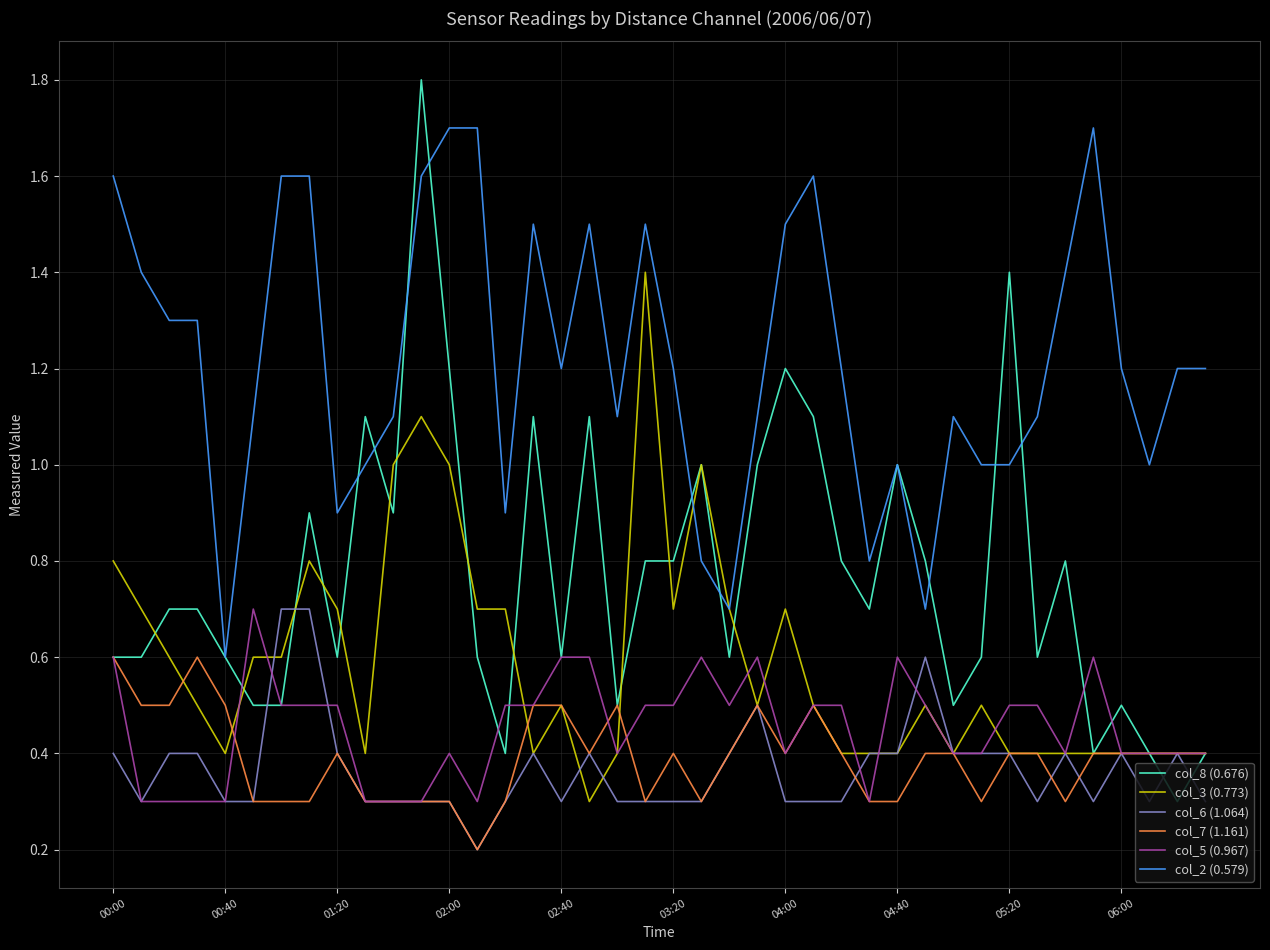

Count the col_5 (0.967) values in the range 0 to 1.

40